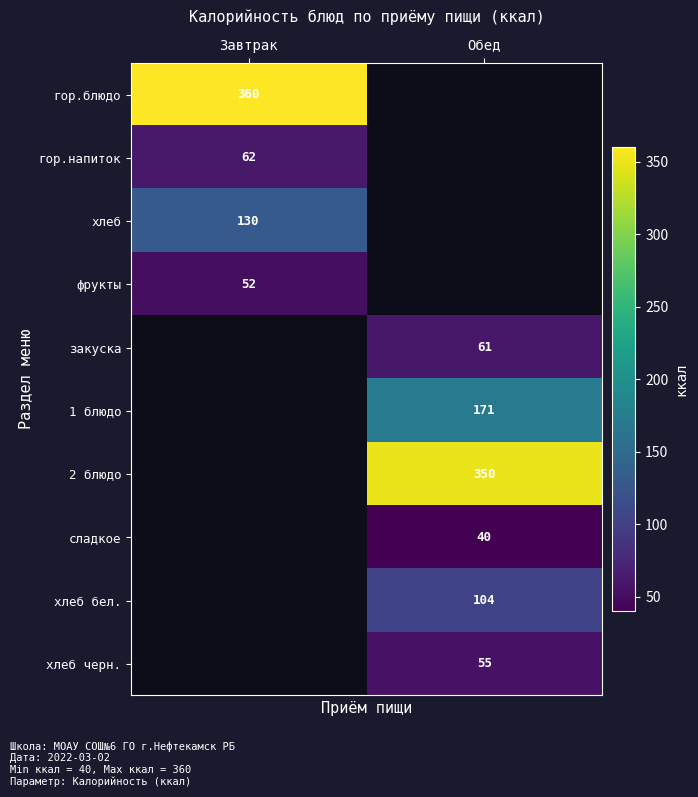

The хлеб бел. series shows 104 at Обед. True or false?

True